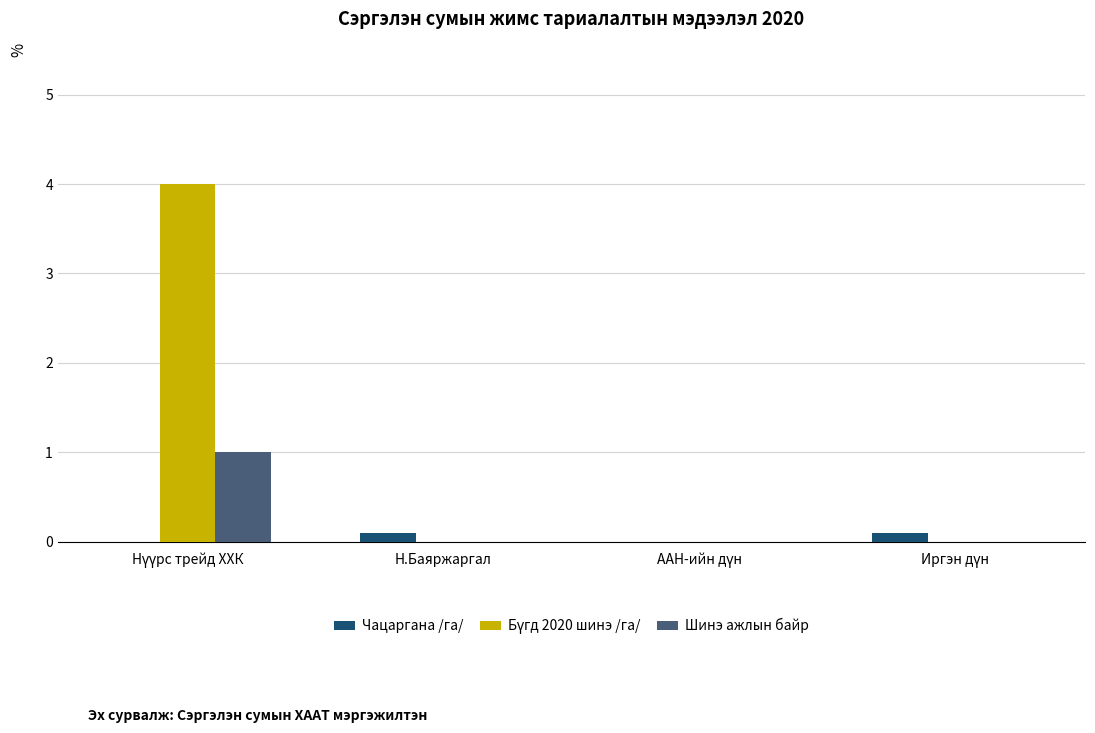

The Шинэ ажлын байр series shows 0.0 at Н.Баяржаргал. True or false?

True